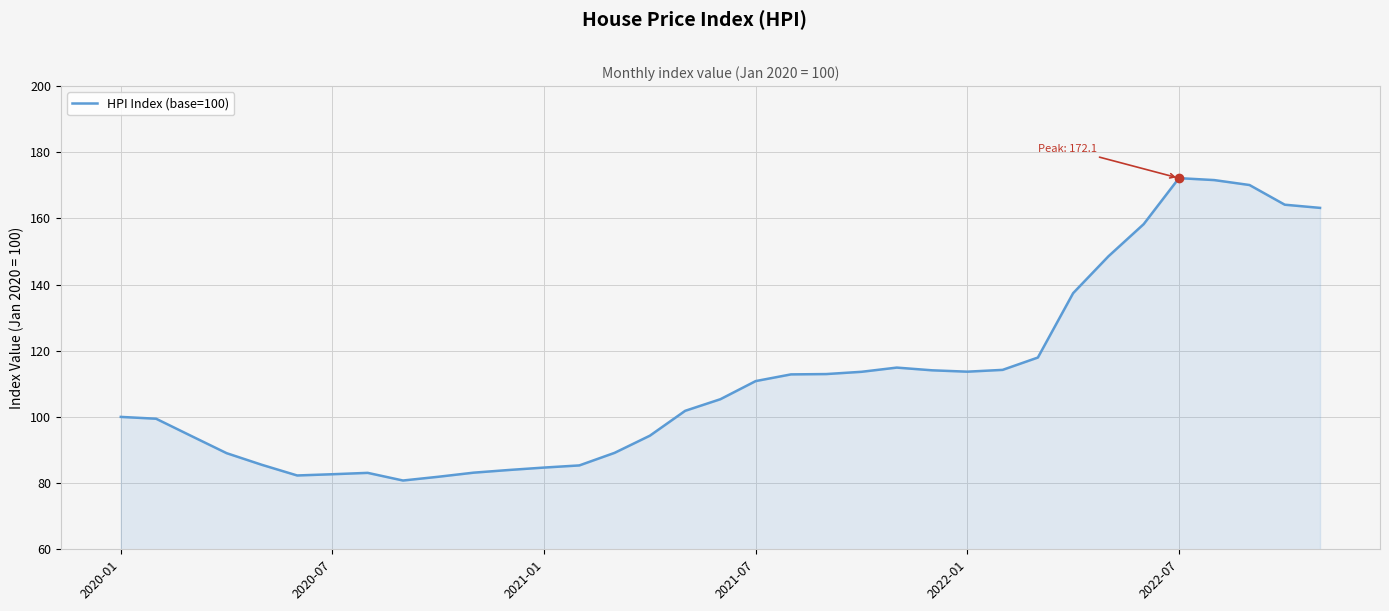

What is the difference between the maximum and minimum values?

91.4